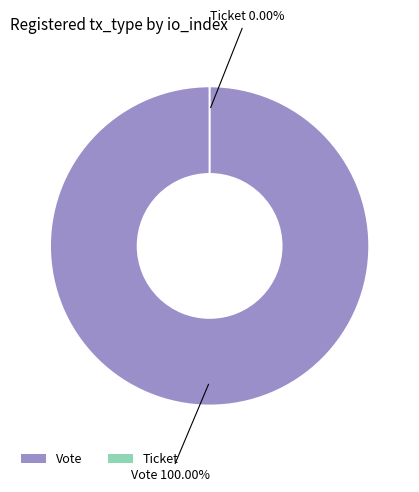

To the nearest percent, what is the difference between the Ticket and Vote slice percentages?

100%